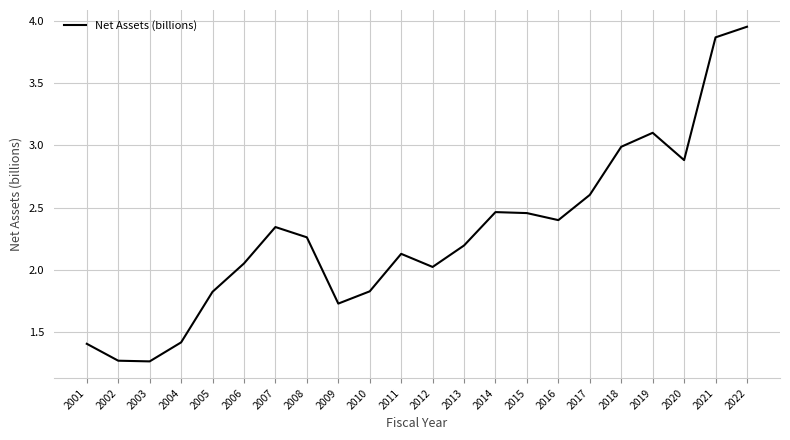

What is the ratio of the value at 2002 to the value at 2022?

0.3